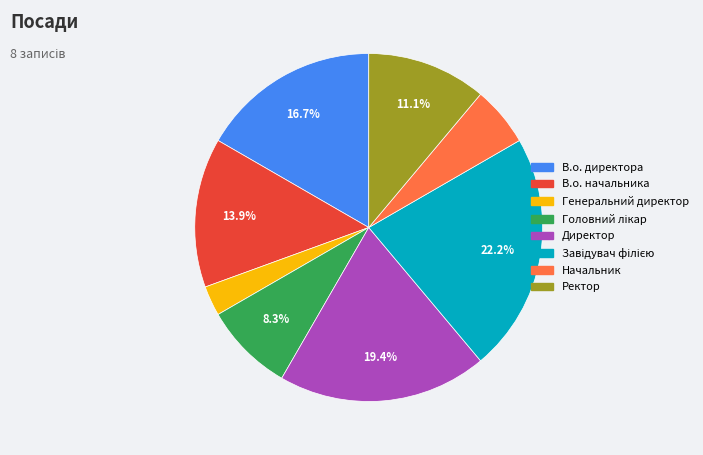

Is there any slice that represents more than half of the pie?

No